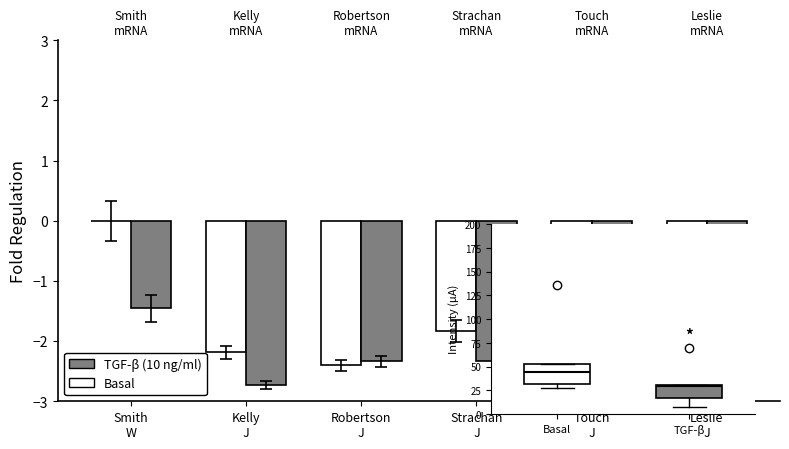

True or false: Basal has a value of 0.8 at Smith
W.

False